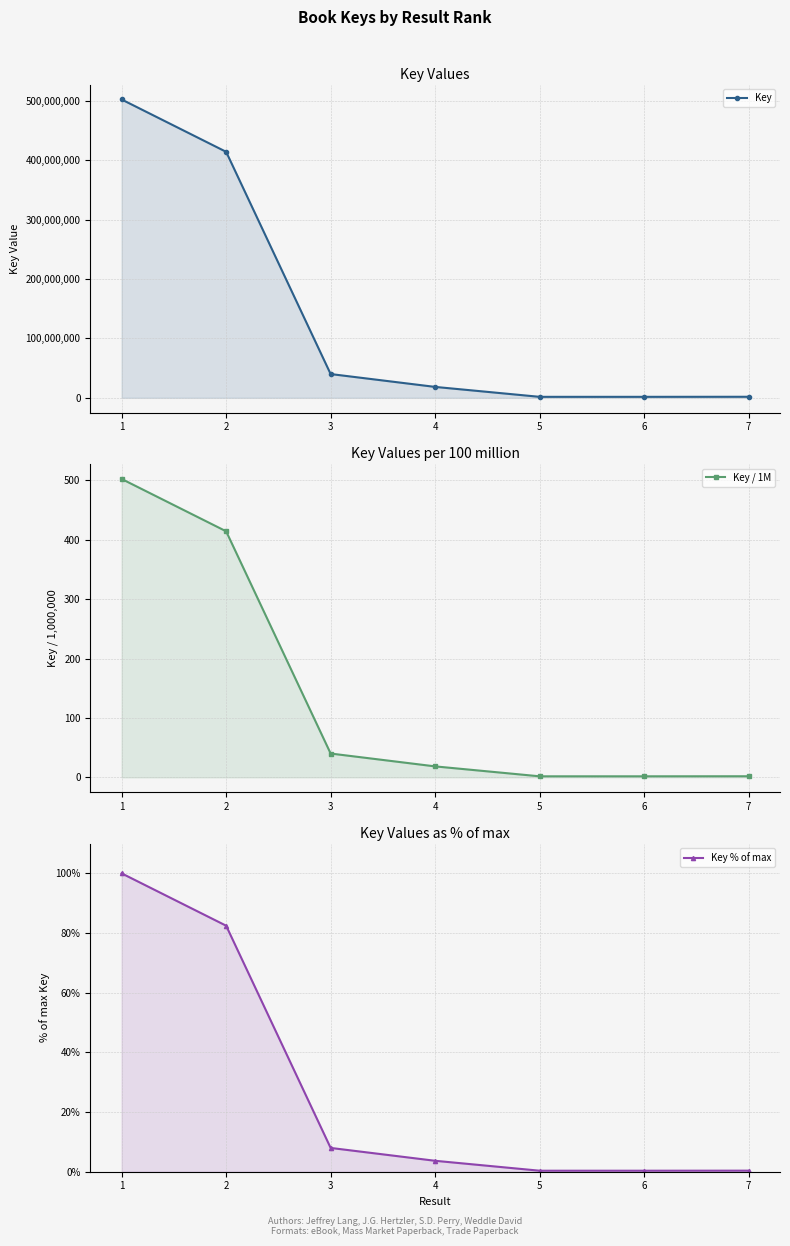

How many data points in Key % of max are above 3?

4